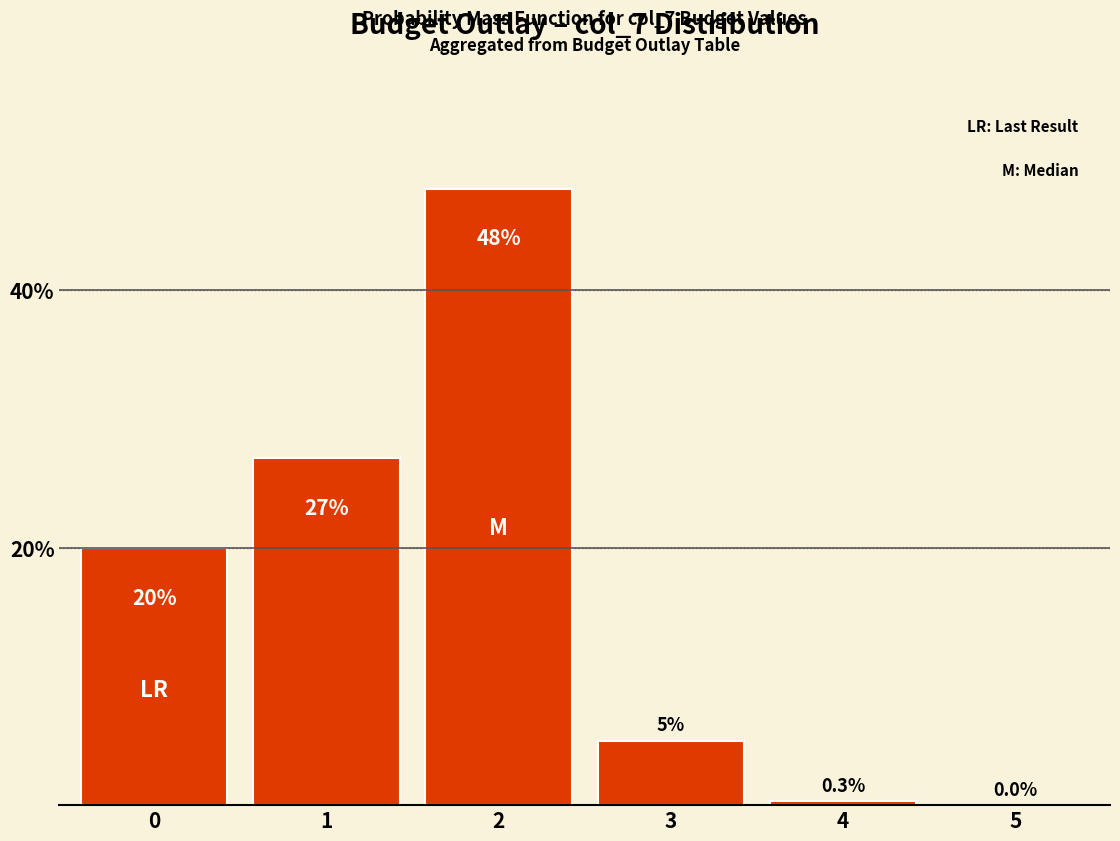

Reading left to right, list all the values displayed in this chart.

0=19.9	1=26.9	2=47.9	3=5.0	4=0.3	5=0.0